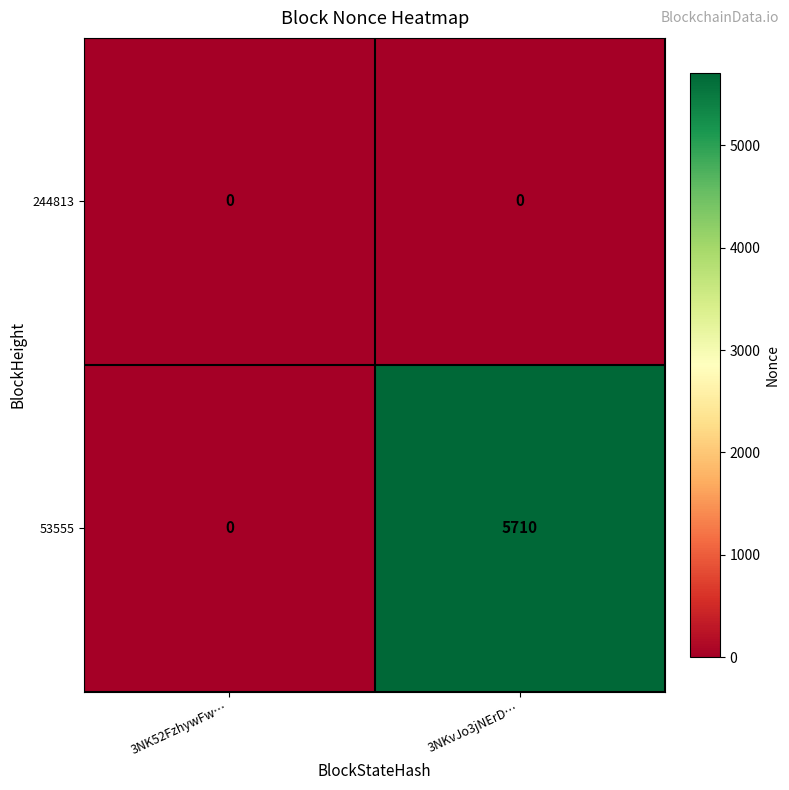

At which label is 53555 closest to 2855?

3NK52FzhywFw…